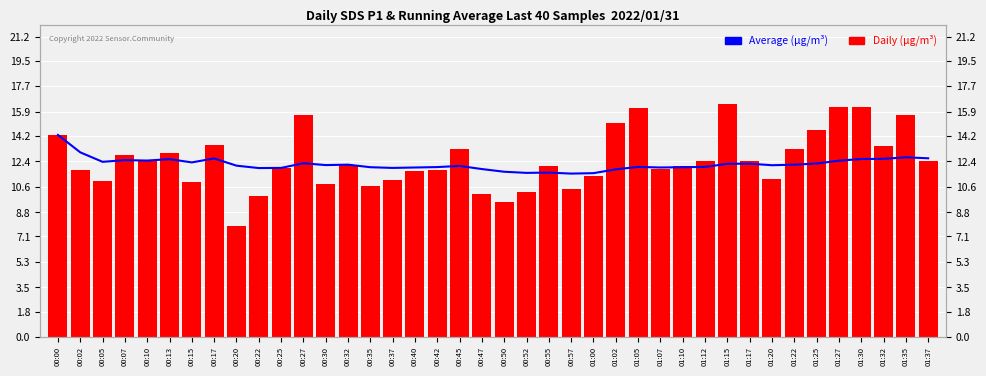

What value does the Daily (µg/m³) series have at 00:40?

11.7